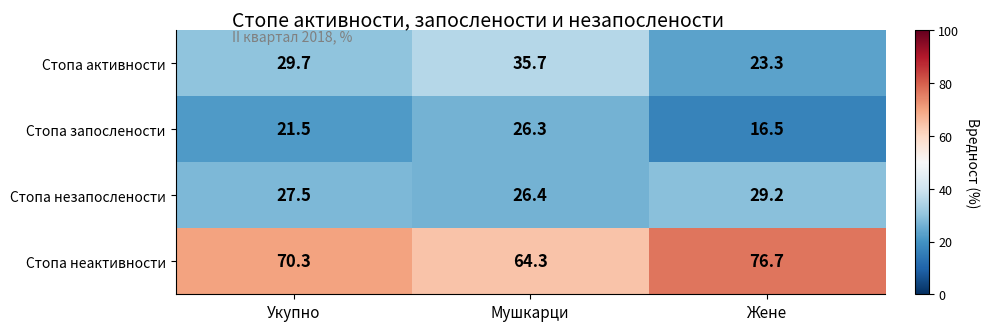

Reading left to right, list all the values displayed in this chart.

Стопа активности: Укупно=29.7	Мушкарци=35.7	Жене=23.3
Стопа запослености: Укупно=21.5	Мушкарци=26.3	Жене=16.5
Стопа незапослености: Укупно=27.5	Мушкарци=26.4	Жене=29.2
Стопа неактивности: Укупно=70.3	Мушкарци=64.3	Жене=76.7